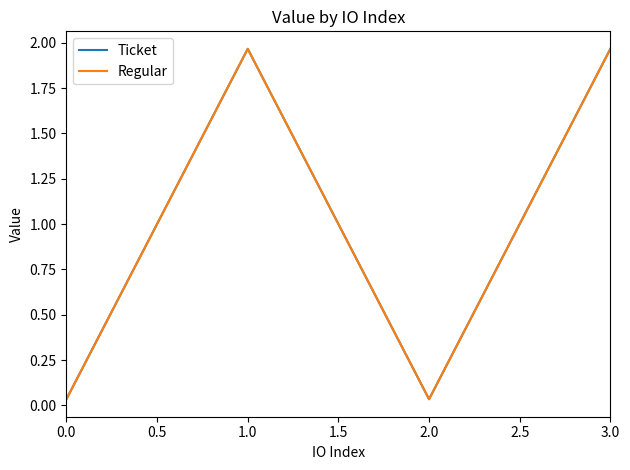

Does the chart have visible grid lines?

No